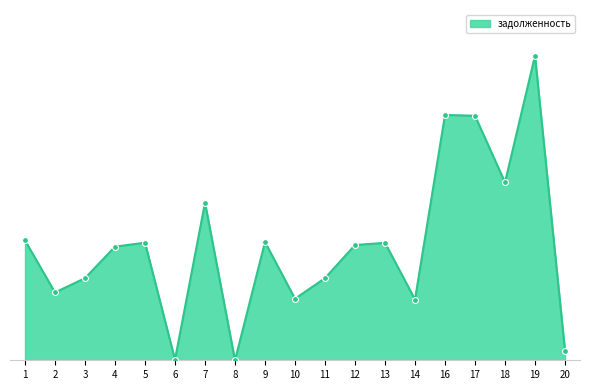

What is the change in value from 10 to 14?

-267.5